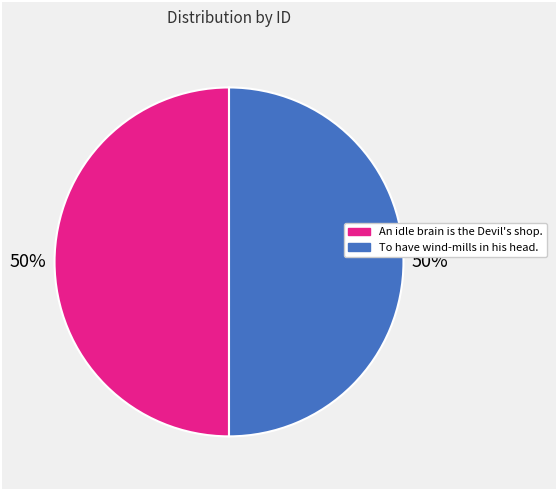

Combined, do To have wind-mills in his head. and An idle brain is the Devil's shop. account for over 50%?

Yes